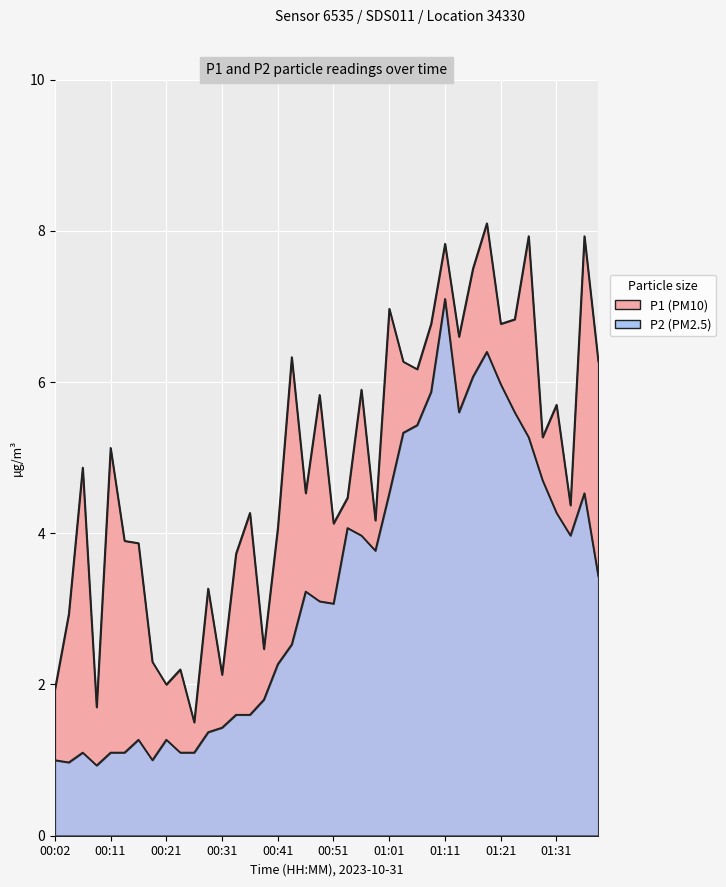

How many interior local peaks does the P2 series have?

8